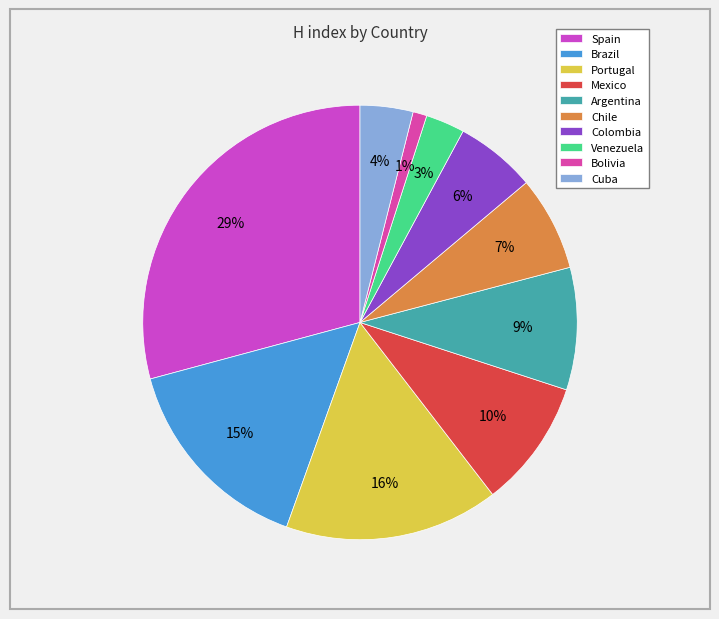

Is it true that Colombia is 6% of the pie?

True